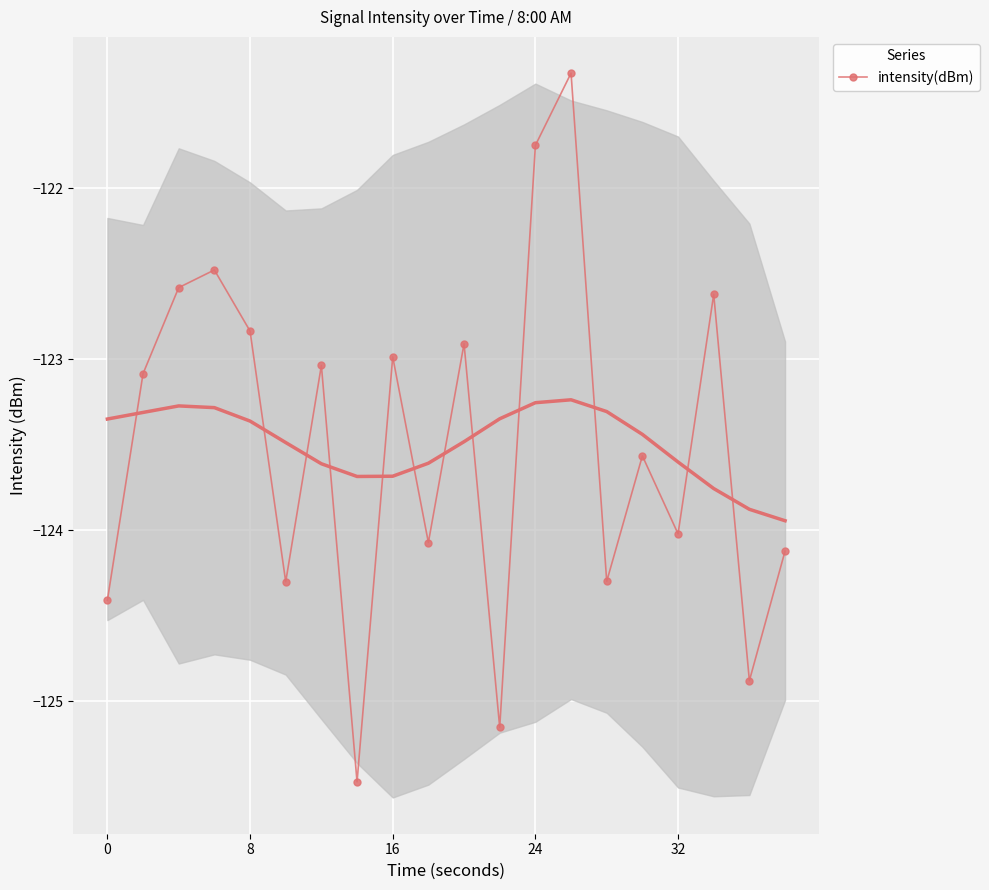

What is the minimum value for intensity(dBm)?

-125.5